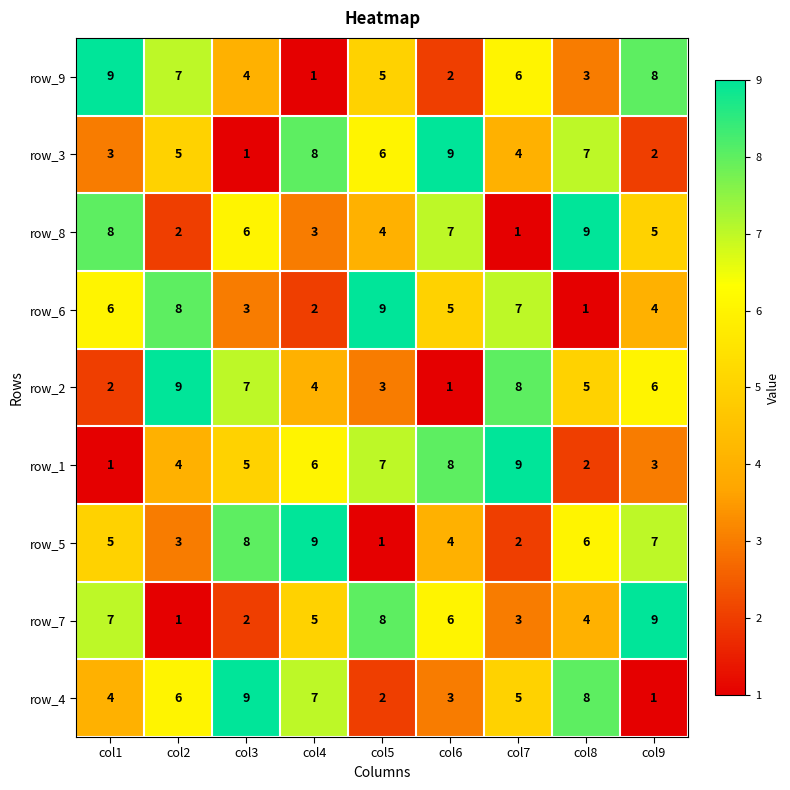

Is it true that row_8 equals 6 at col3?

True